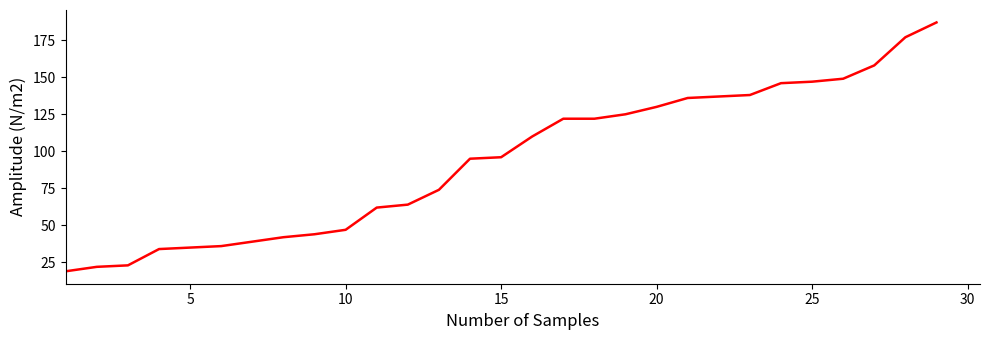

What is the difference between the maximum and minimum values?

168